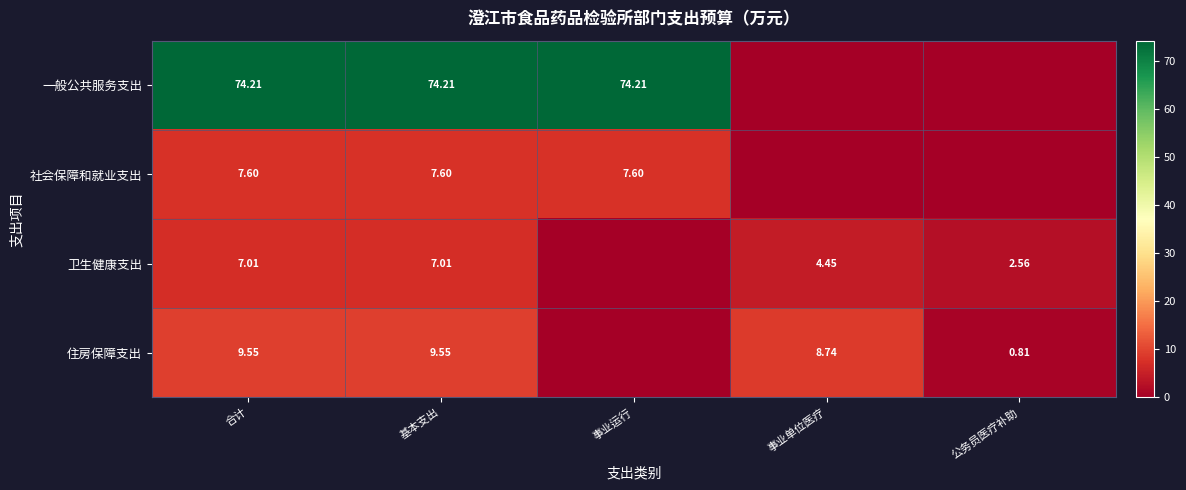

Which has a higher value, 事业单位医疗 or 合计?

合计